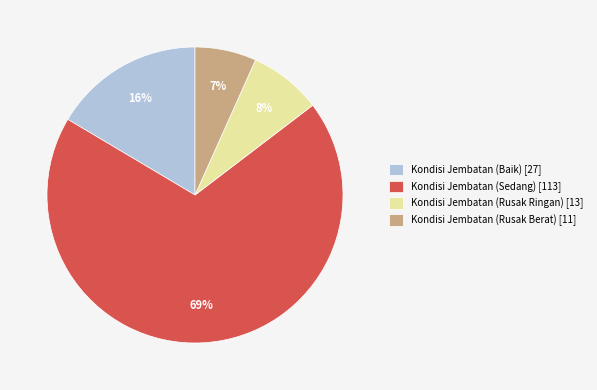

To the nearest percent, what is the difference between the largest and smallest slice percentages?

62%